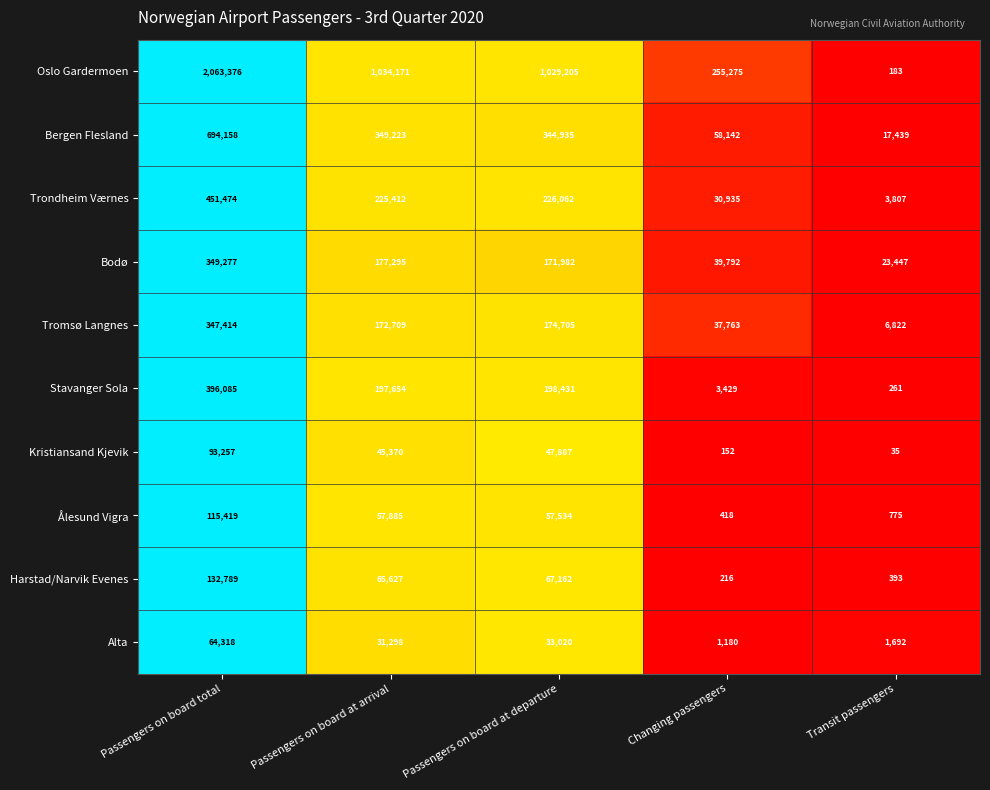

What is the total value across all series at Passengers on board at departure?

2350923